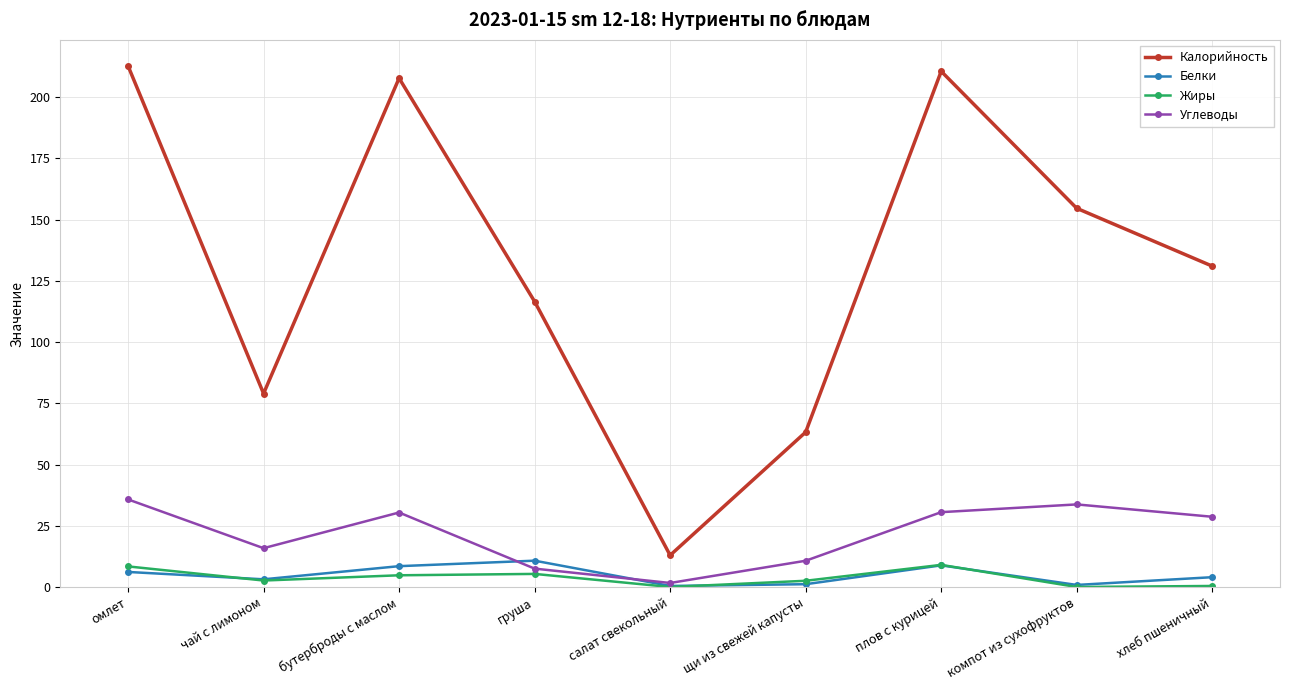

What is the difference between the maximum and second lowest values in the Углеводы series?

28.2